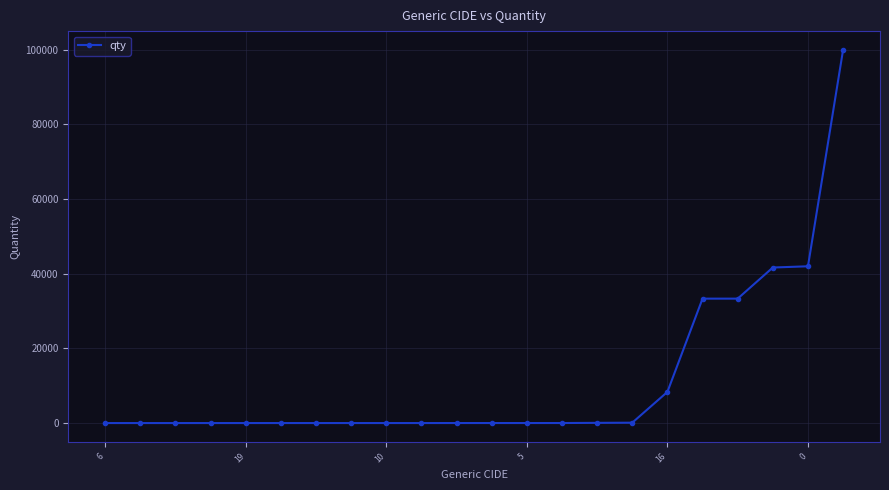

What is the smallest value displayed?

1